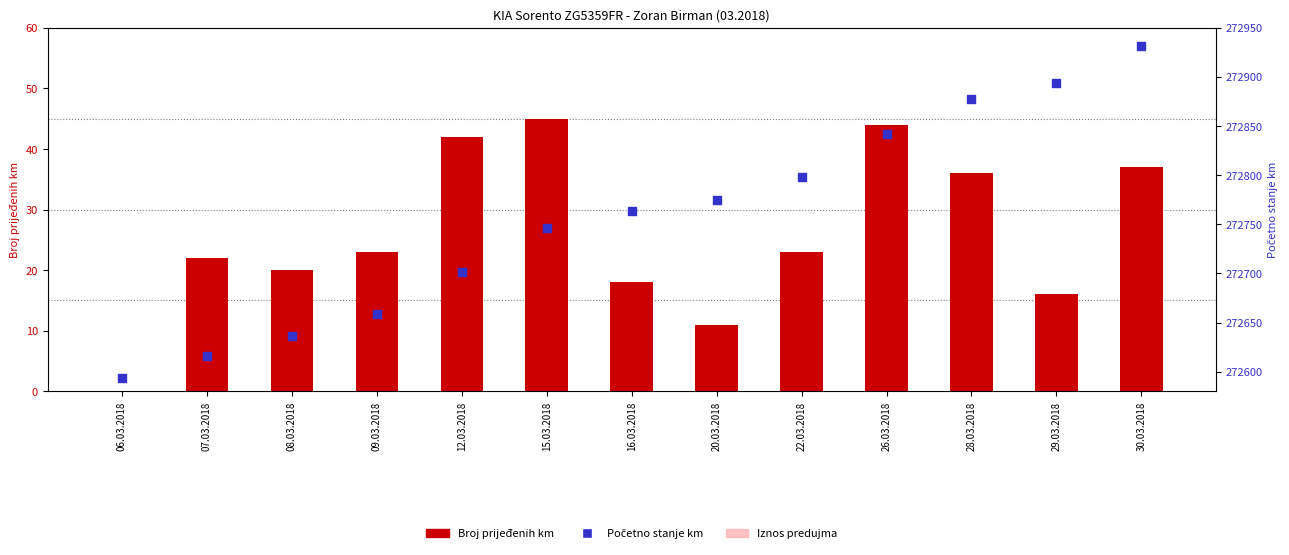

Is the value of Početno stanje km at 09.03.2018 greater than the value of Broj prijeđenih km at 26.03.2018?

Yes